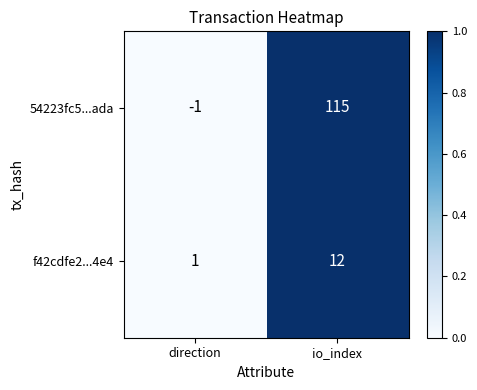

How many distinct data groups are displayed?

2